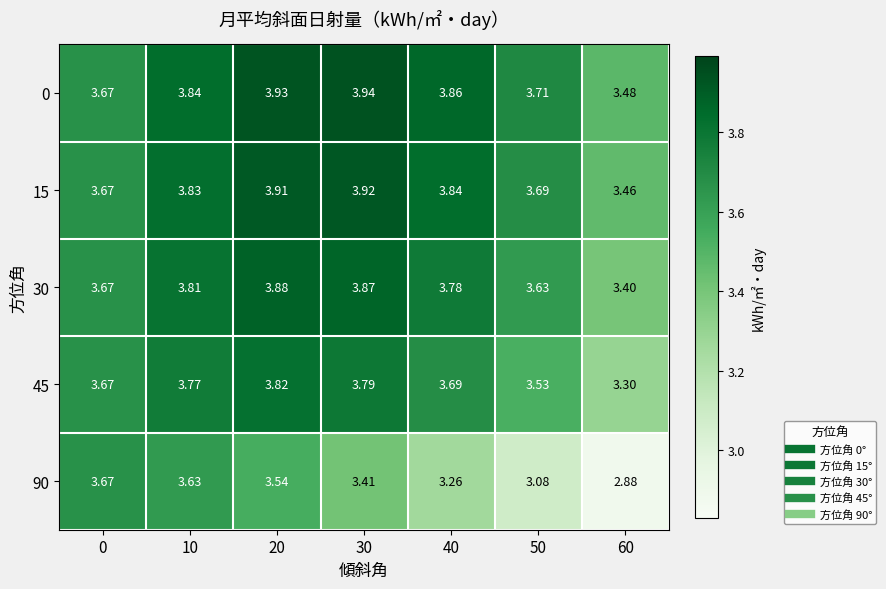

Rank the series at 40 from highest to lowest value.

0, 15, 30, 45, 90